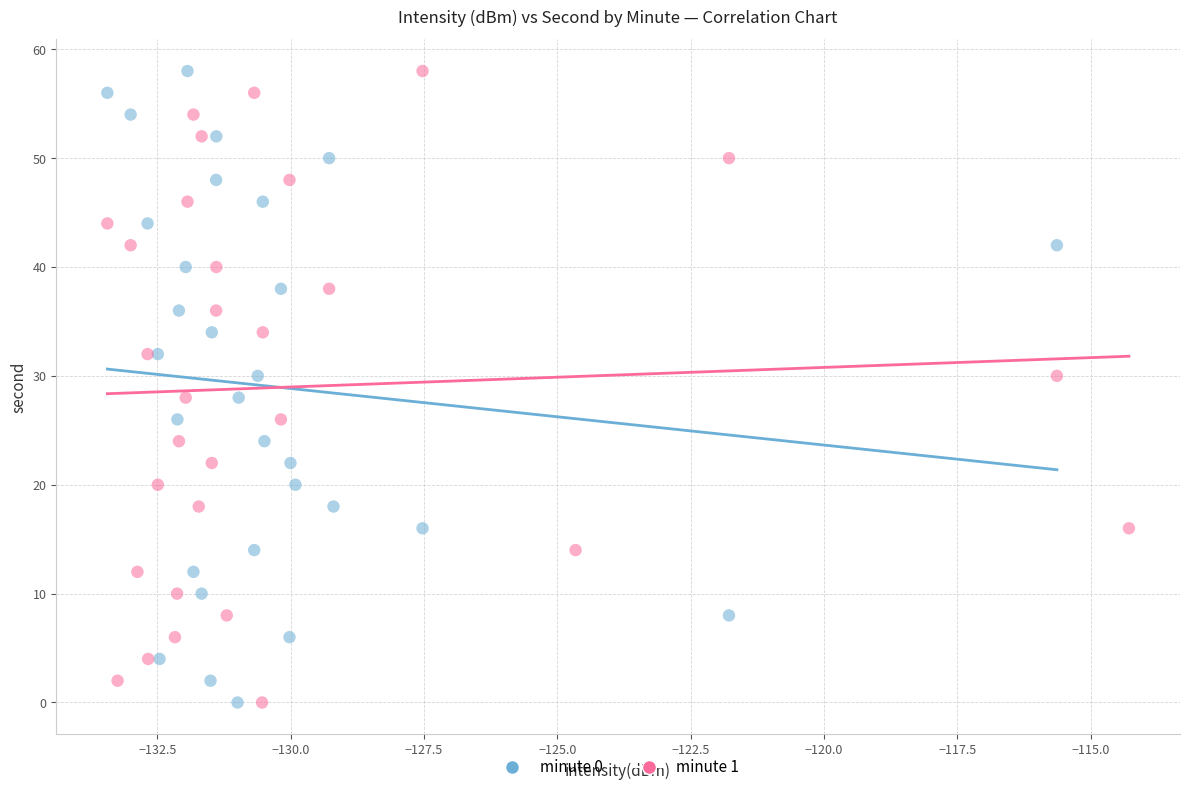

What are all the series names shown in the legend?

minute 0, minute 1